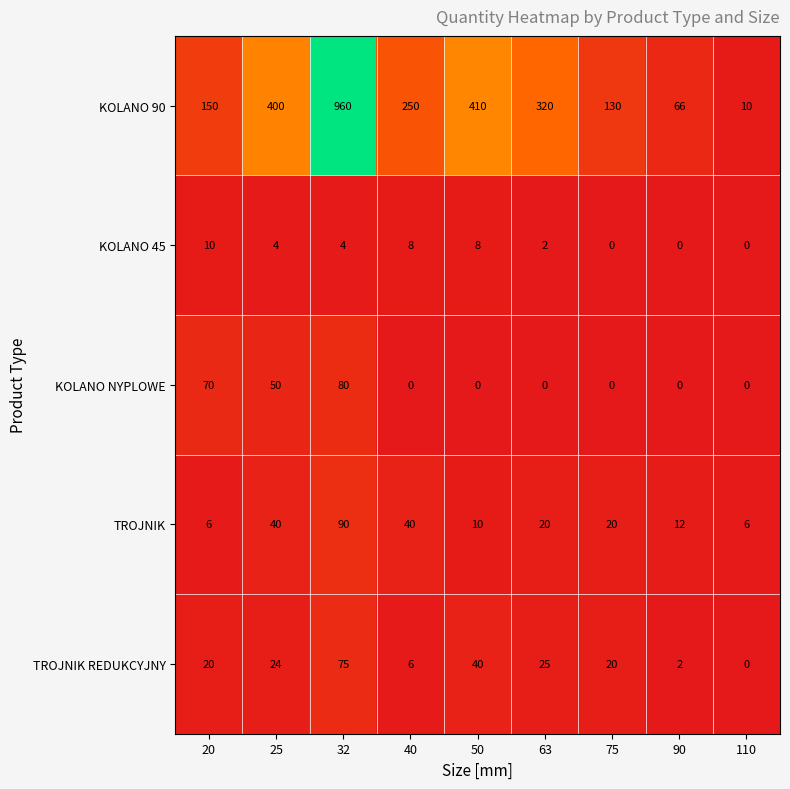

Which series has the largest total across all categories?

KOLANO 90